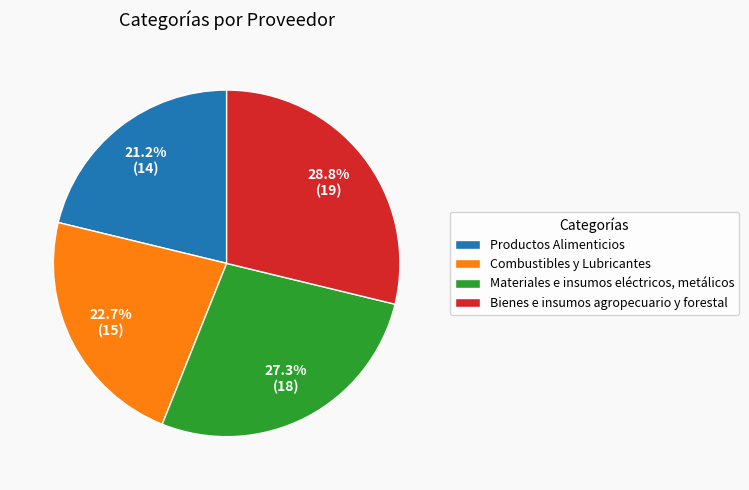

Rank the categories by value from highest to lowest.

Bienes e insumos agropecuario y forestal, Materiales e insumos eléctricos, metálicos, Combustibles y Lubricantes, Productos Alimenticios